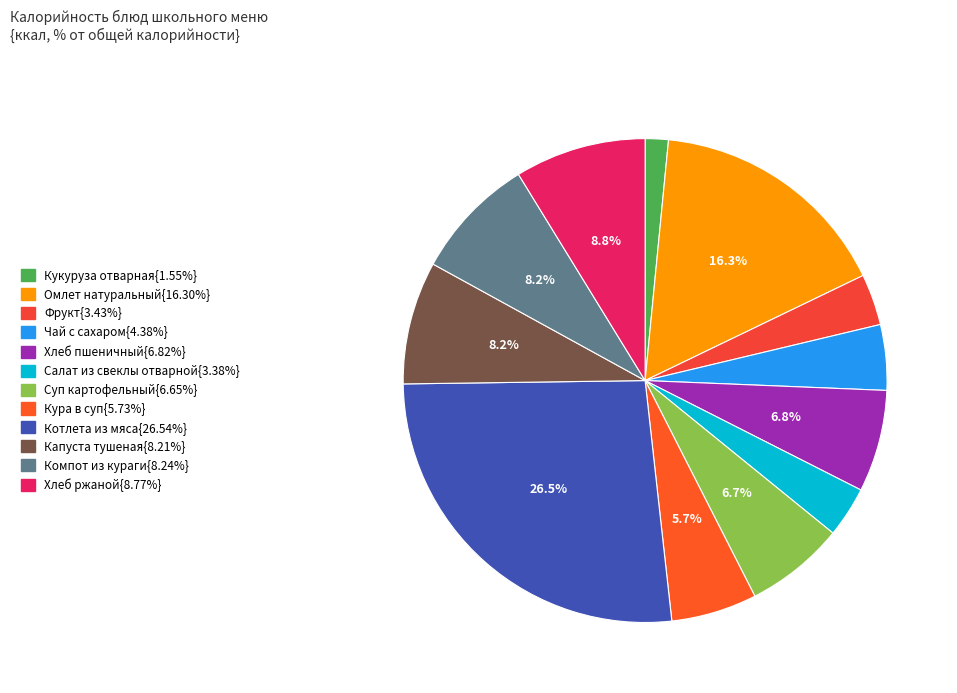

Which category has the biggest portion of the pie?

Котлета из мяса